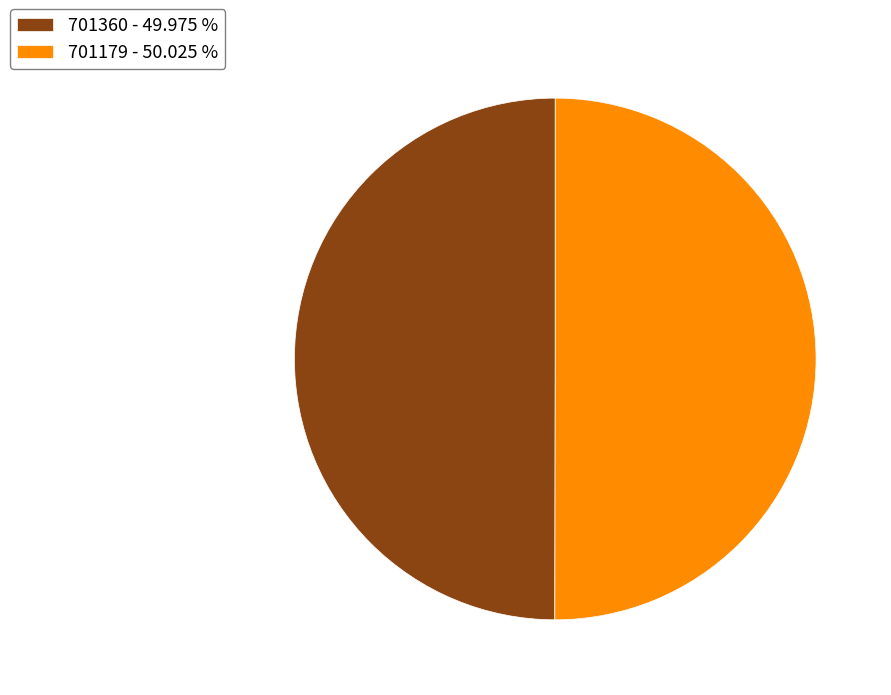

Combined, do 701179 - 50.025 % and 701360 - 49.975 % account for over 50%?

Yes